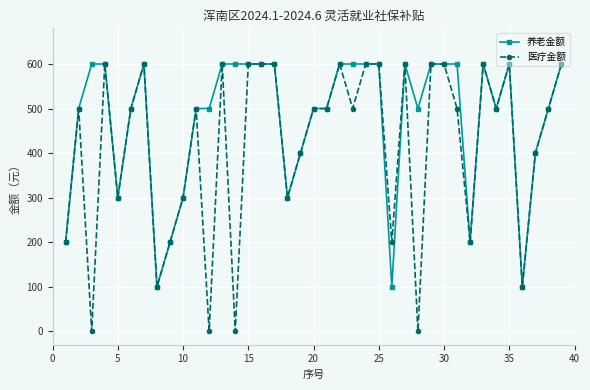

True or false: 养老金额 has more than 1 points higher than both neighbors.

True